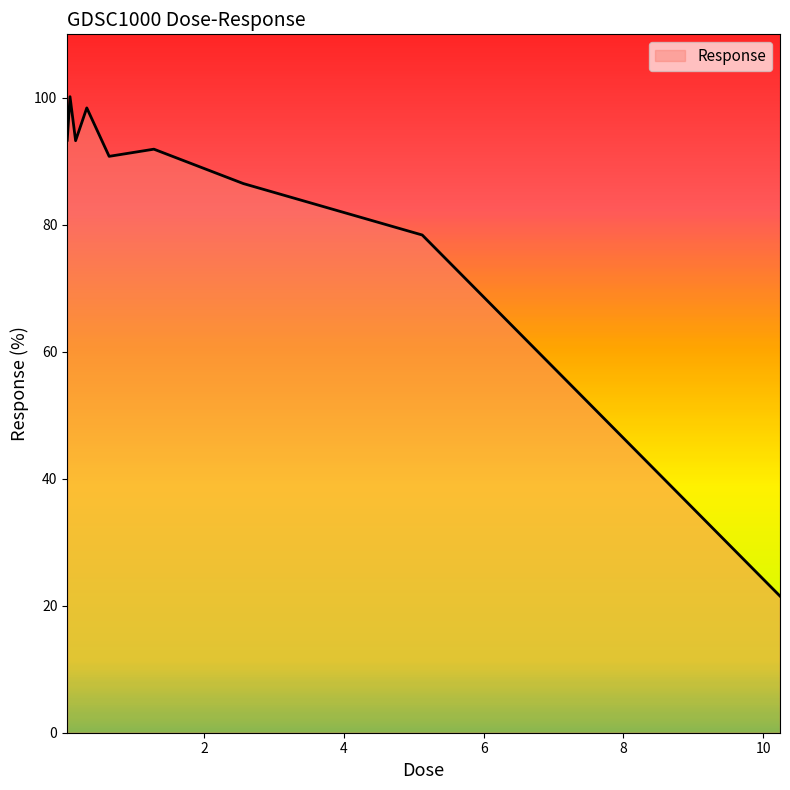

What is the difference between the maximum and minimum values?

78.7